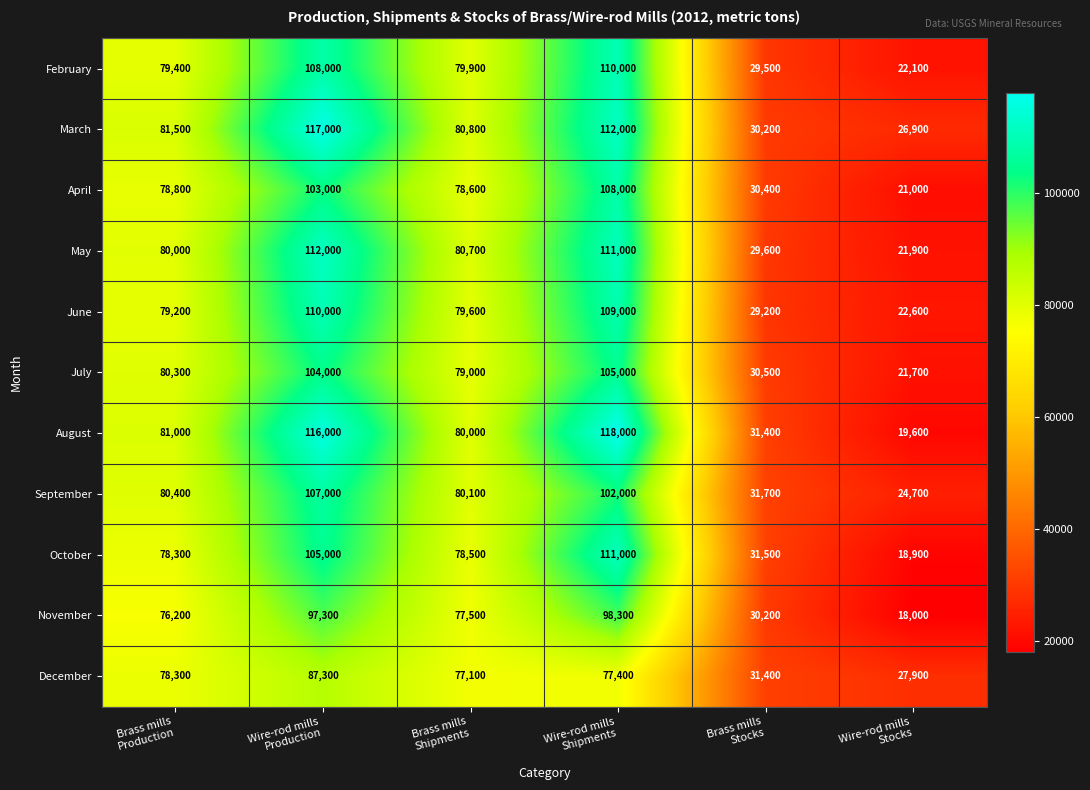

Which series has the largest total across all categories?

March